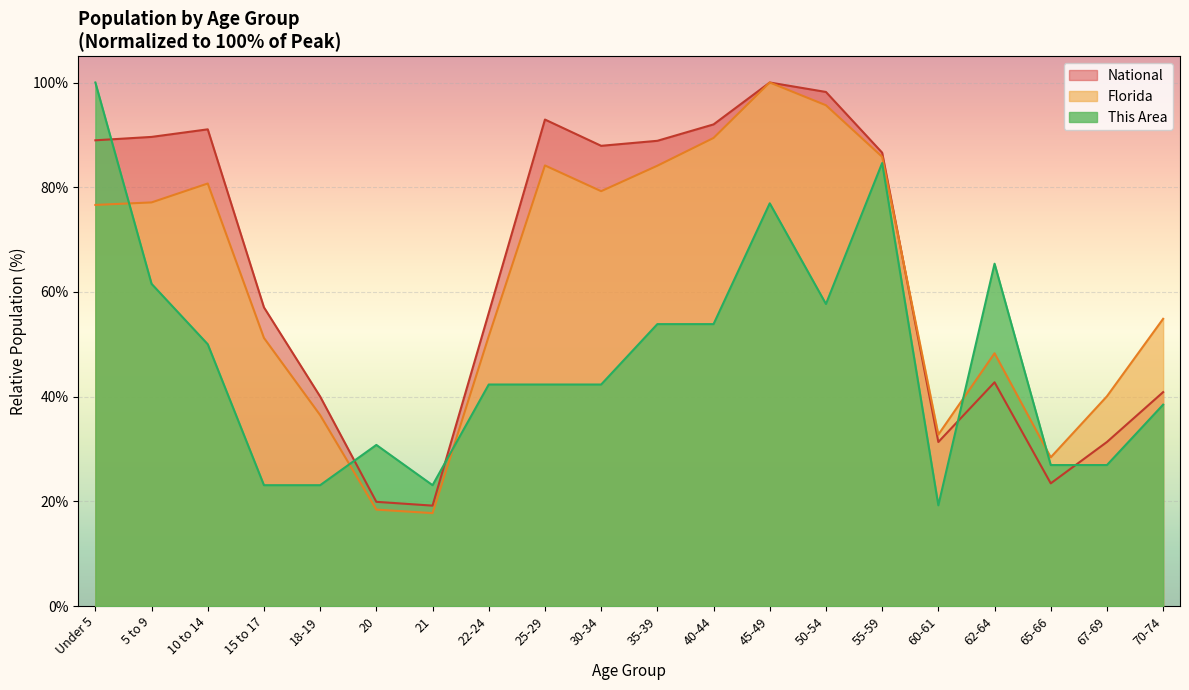

What is the value of the National point at the 13th from the left?

100.0